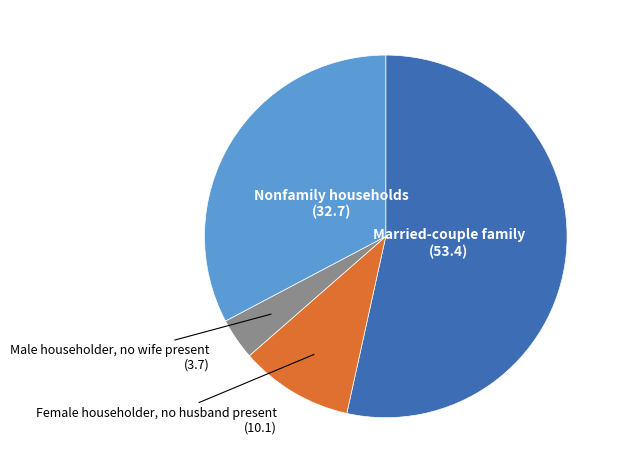

Count the number of slices in the pie.

4